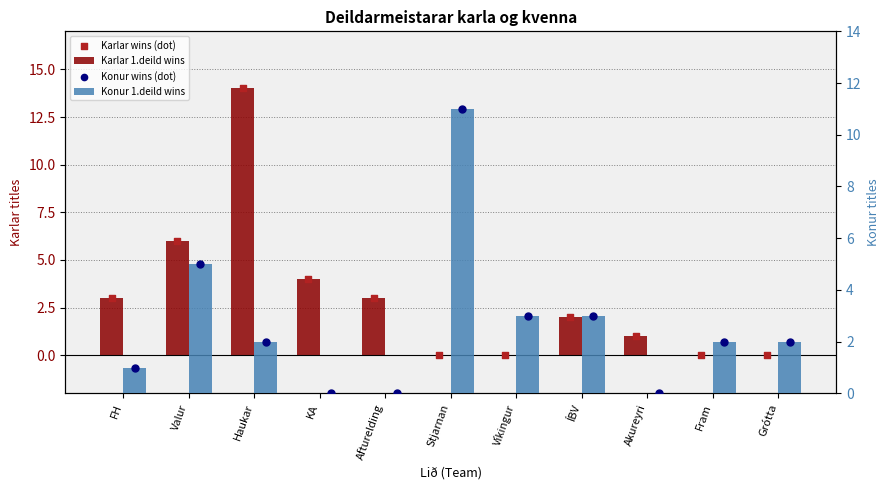

Which series contains the lowest Y value?

Karlar 1.deild wins